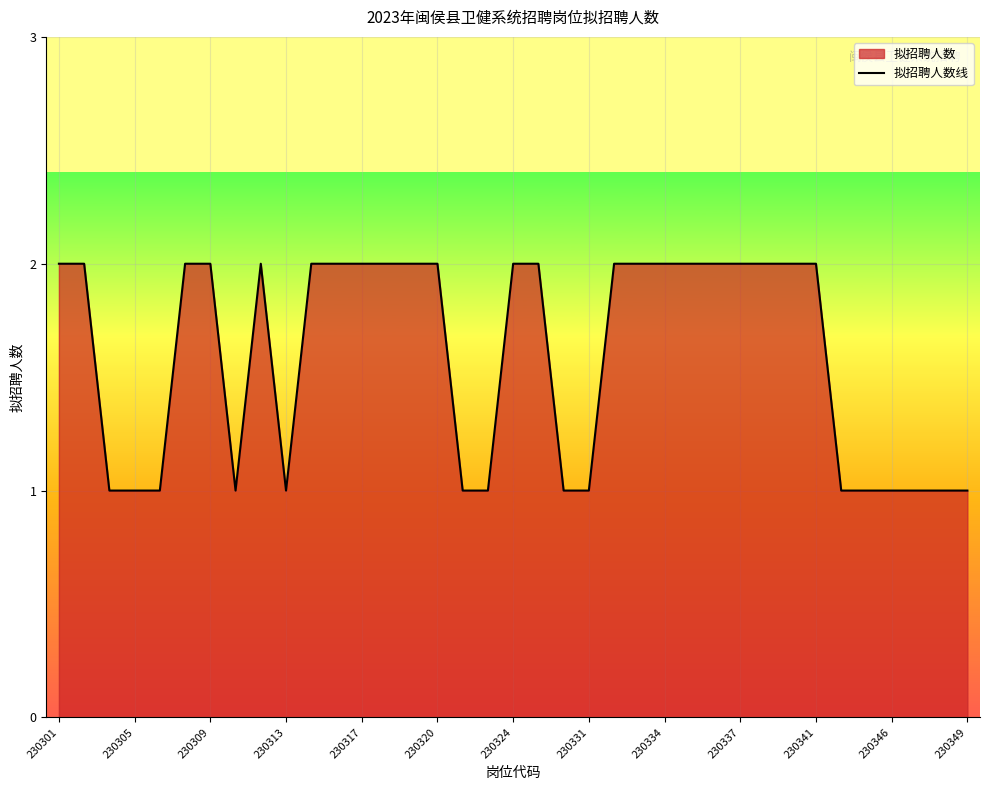

What value does the data have at 230349?

1